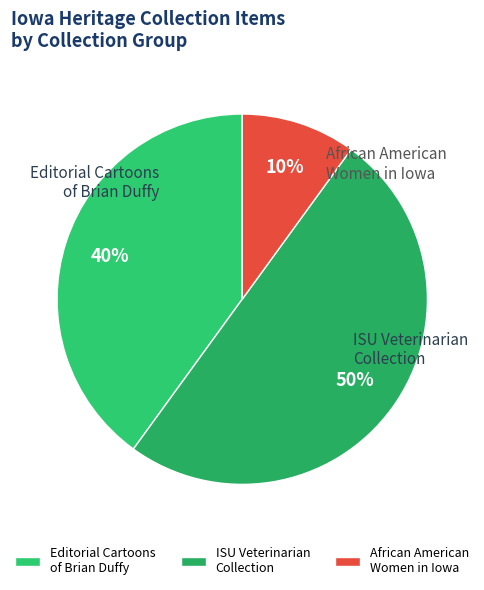

What is the ratio of the value at Editorial Cartoons of Brian Duffy to the value at African American Women in Iowa?

4.0